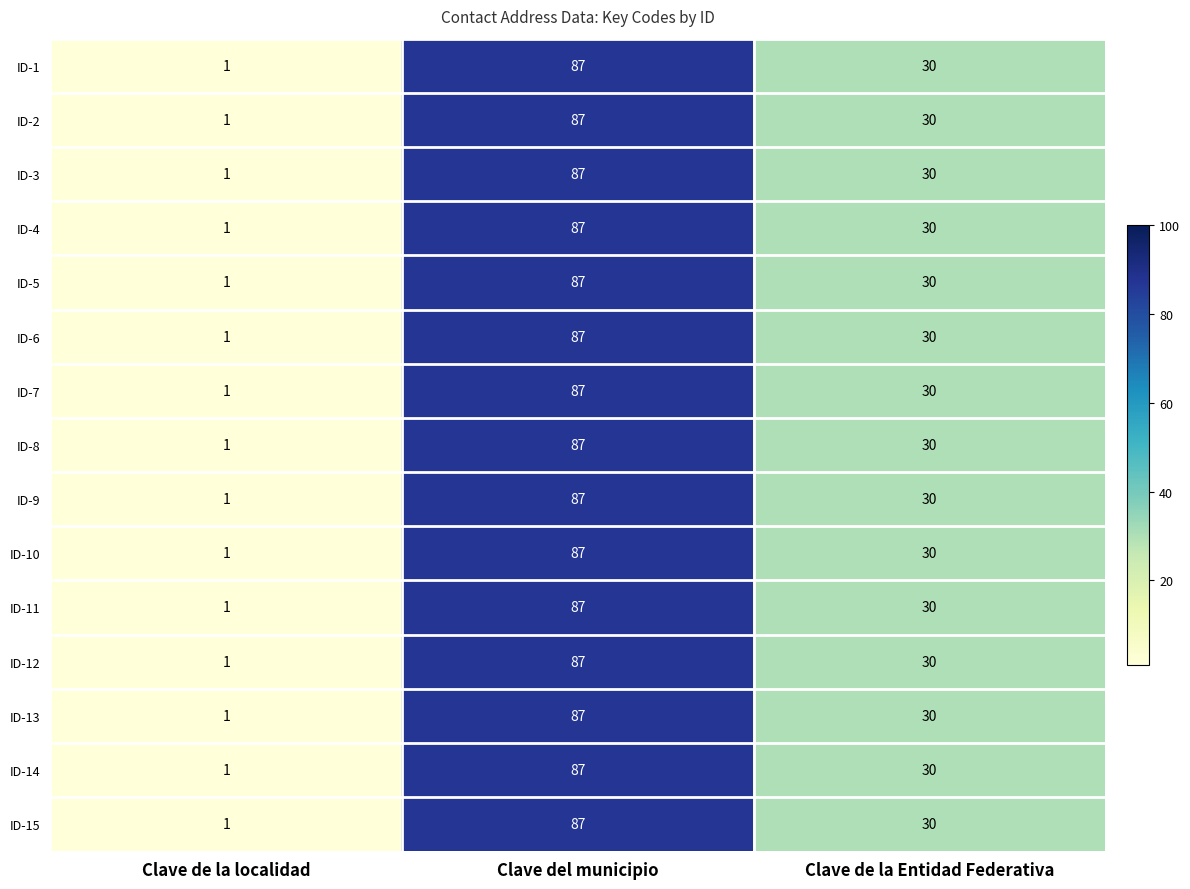

What is the difference between the ID-13 values at Clave de la localidad and Clave de la Entidad Federativa?

29